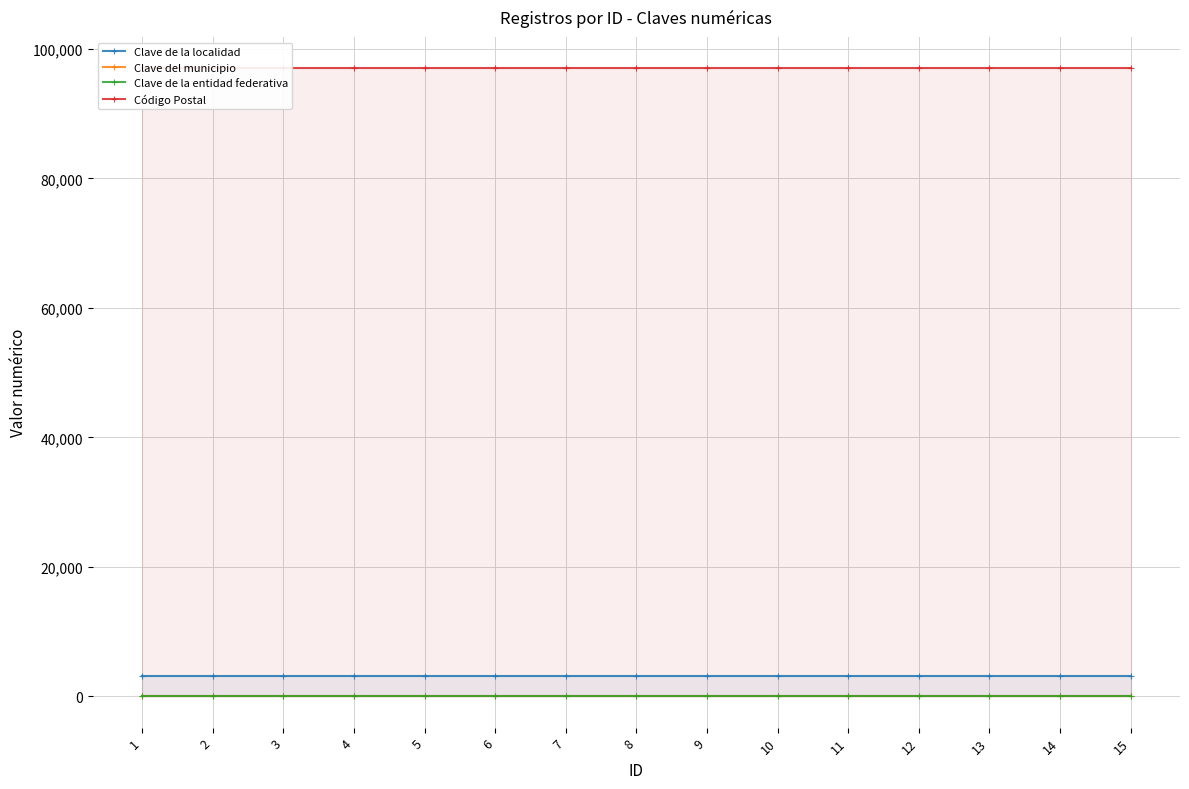

Where is Clave de la localidad nearest to the value 3105?

1